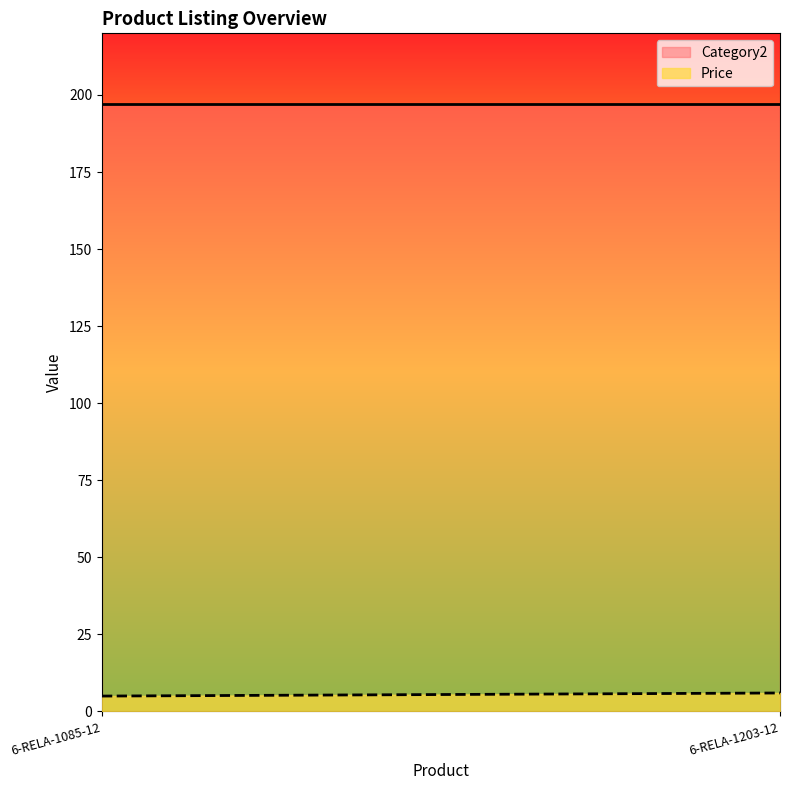

At which label does Category2 reach its peak?

6-RELA-1085-12